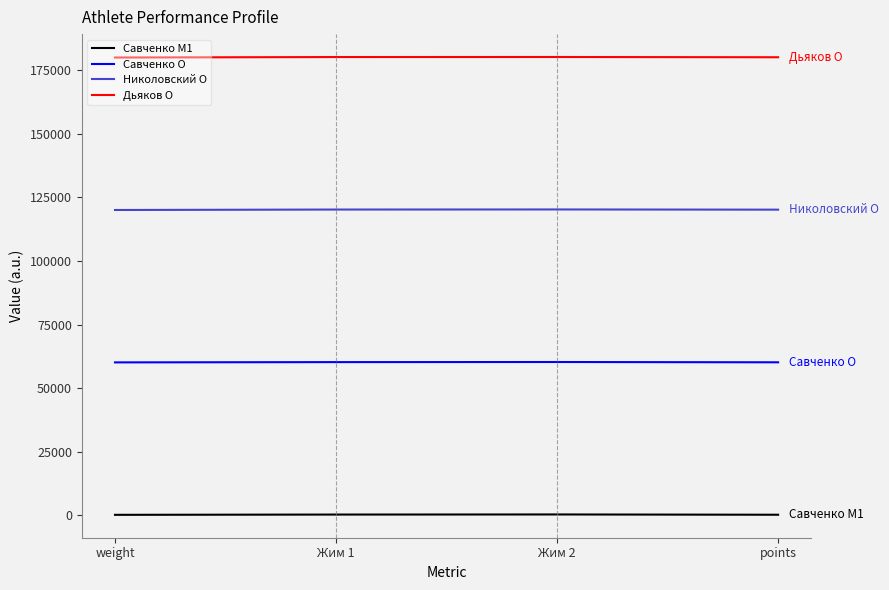

What is the highest value of the Дьяков O series?

180287.5